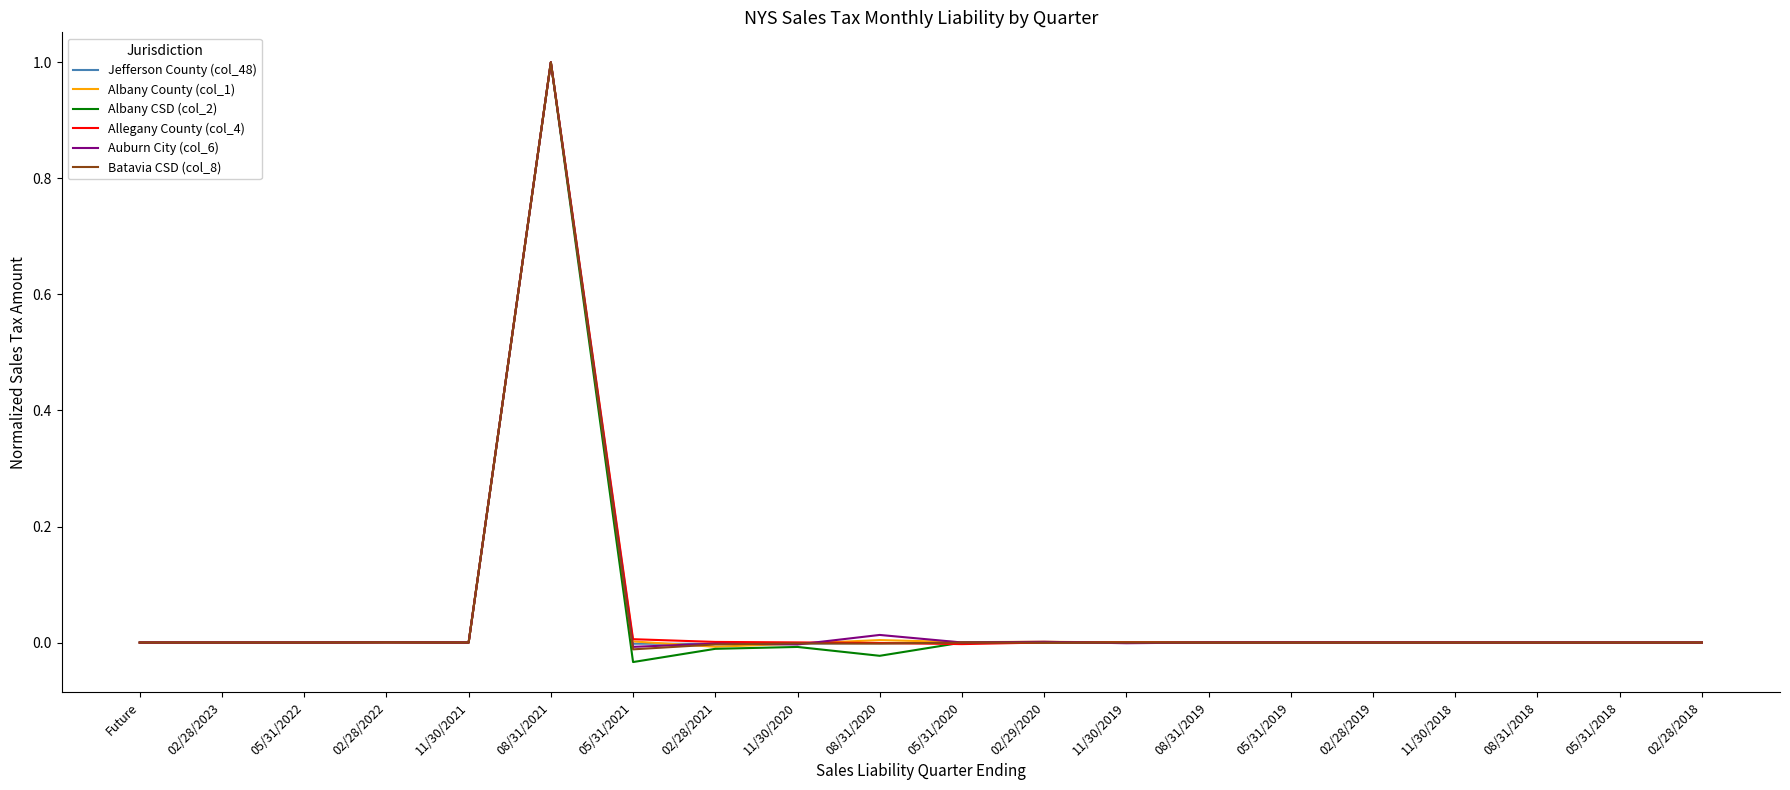

At which category is the sum across all series the highest?

08/31/2021